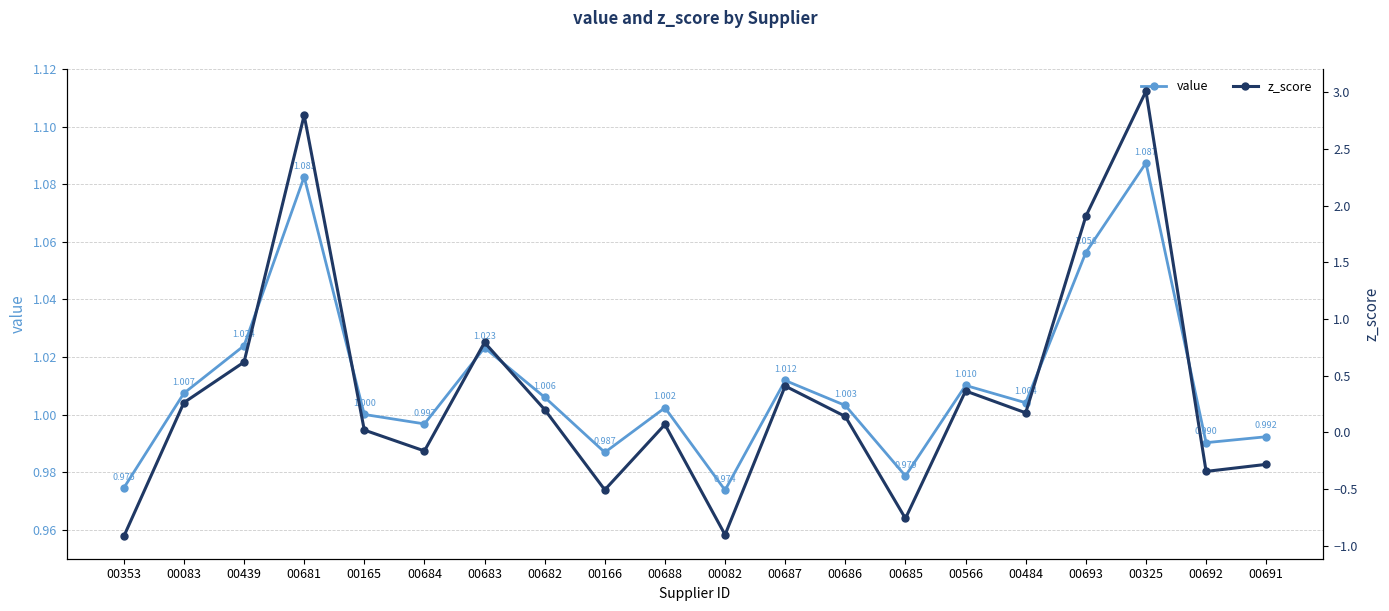

At which category does z_score reach its first local valley?

00684